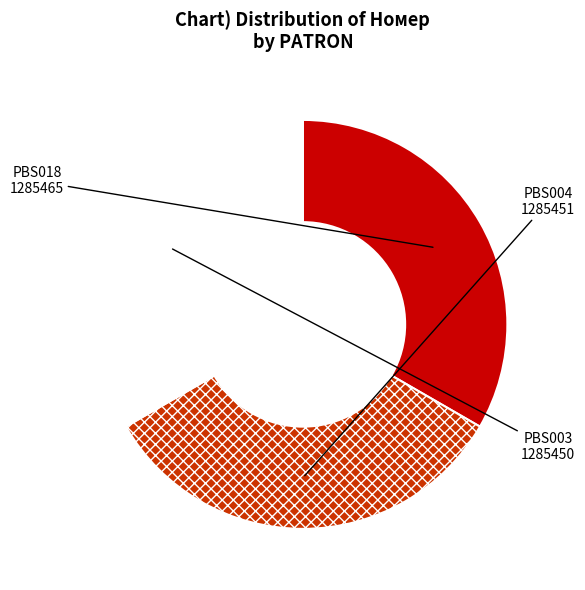

Do PBS018 and PBS003 together represent more than half of the pie?

Yes